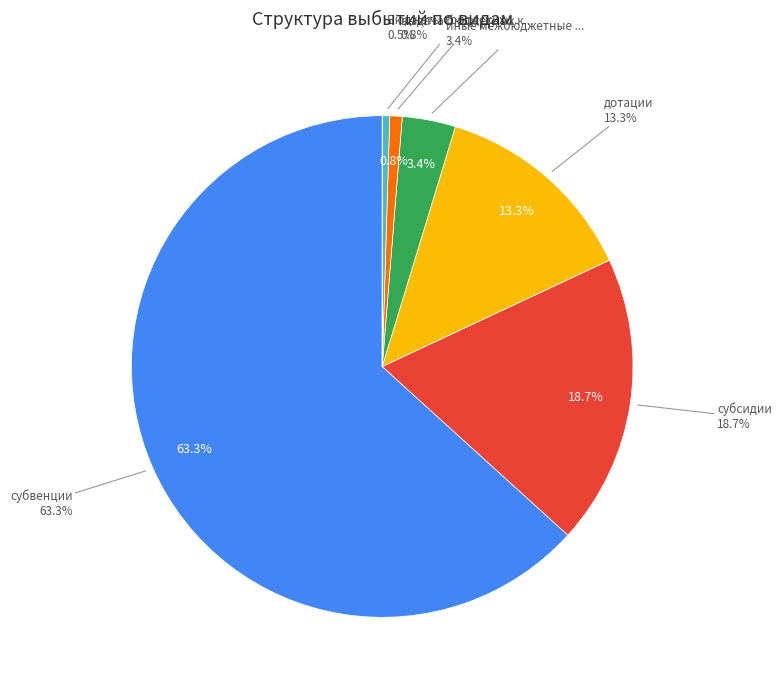

Between иные межбюджетные трансферты and Бюджеты городских округов, which is larger?

иные межбюджетные трансферты